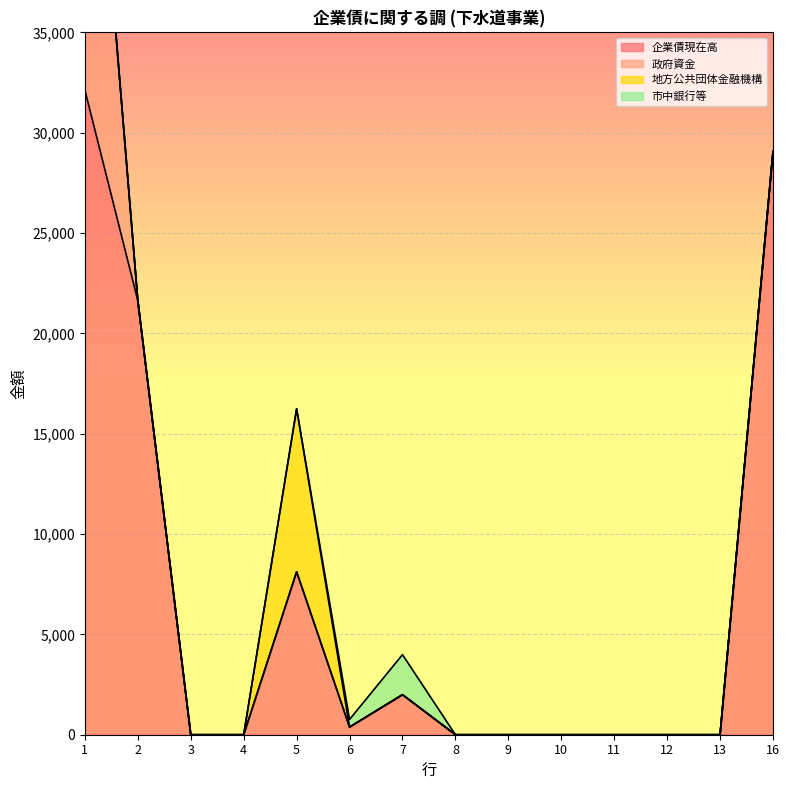

The 市中銀行等 series shows 1240 at 13. True or false?

False